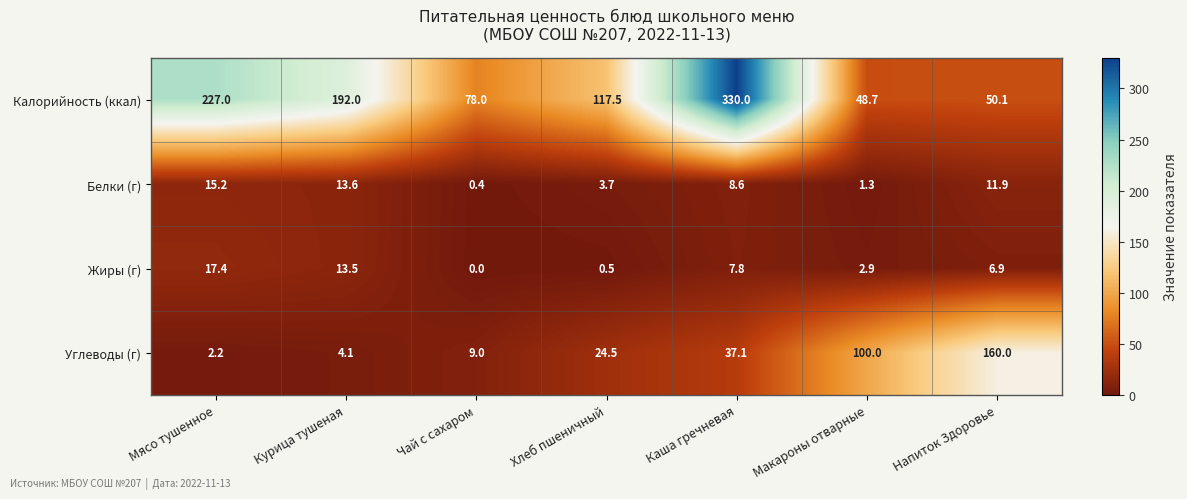

What is the total value across all series at Мясо тушенное?

261.8